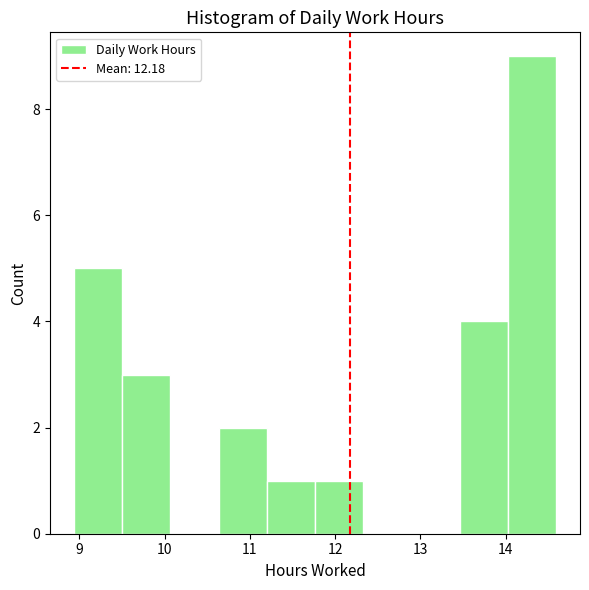

Reading left to right, transcribe this chart: for each bar, give the range it covers on the x-axis and its height. Neither the bar edges nor the heights are printed on the chart, so give them approximately, as read against the axes.

8.9 to 9.5: 5
9.5 to 10.1: 3
10.1 to 10.6: 0
10.6 to 11.2: 2
11.2 to 11.8: 1
11.8 to 12.3: 1
12.3 to 12.9: 0
12.9 to 13.5: 0
13.5 to 14.0: 4
14.0 to 14.6: 9